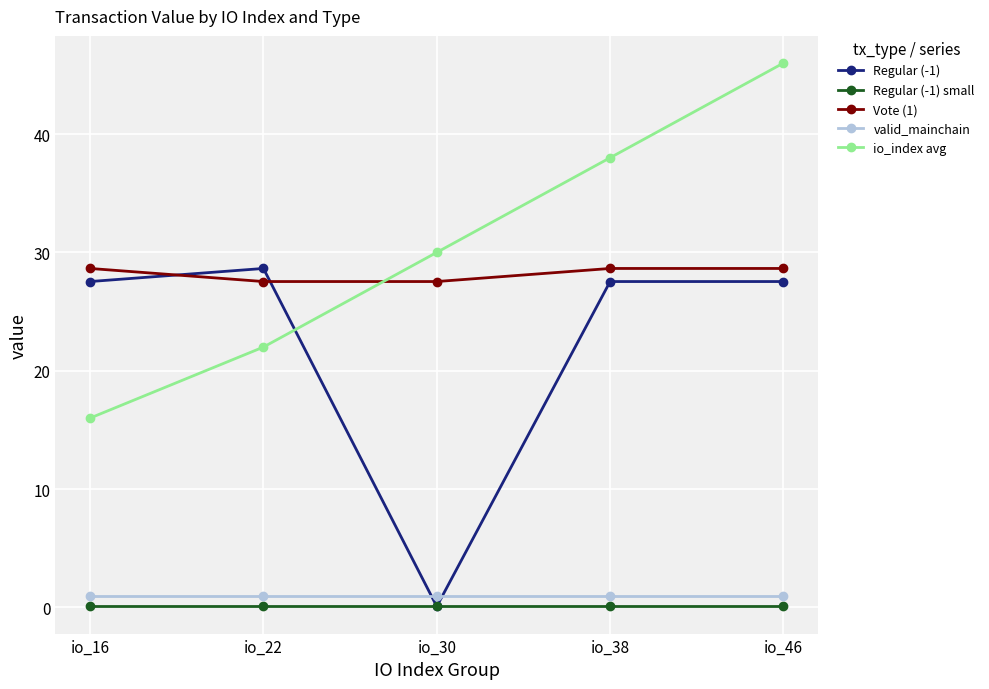

How many data points does each series have?

5